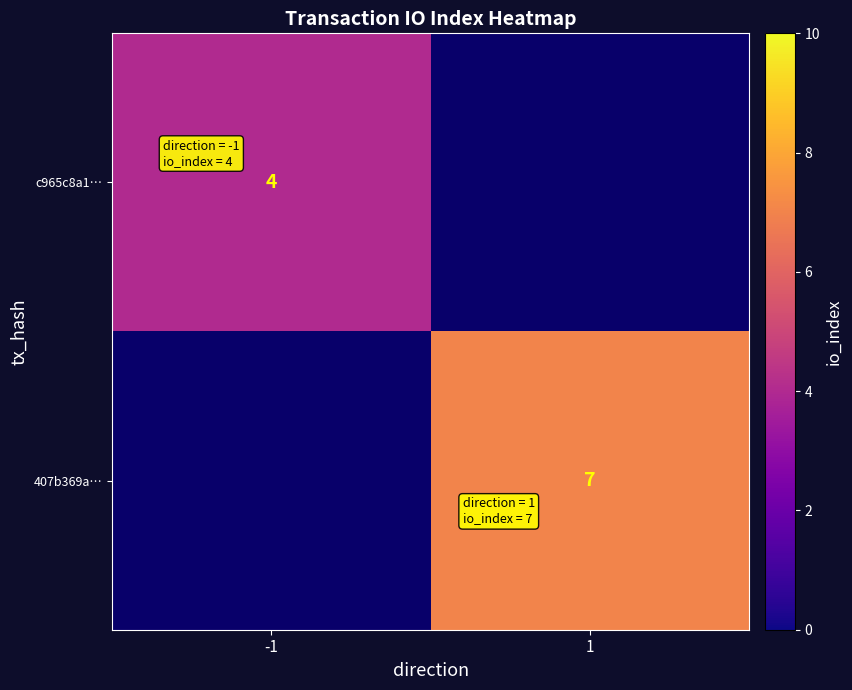

The c965c8a1… series shows 4 at -1. True or false?

True